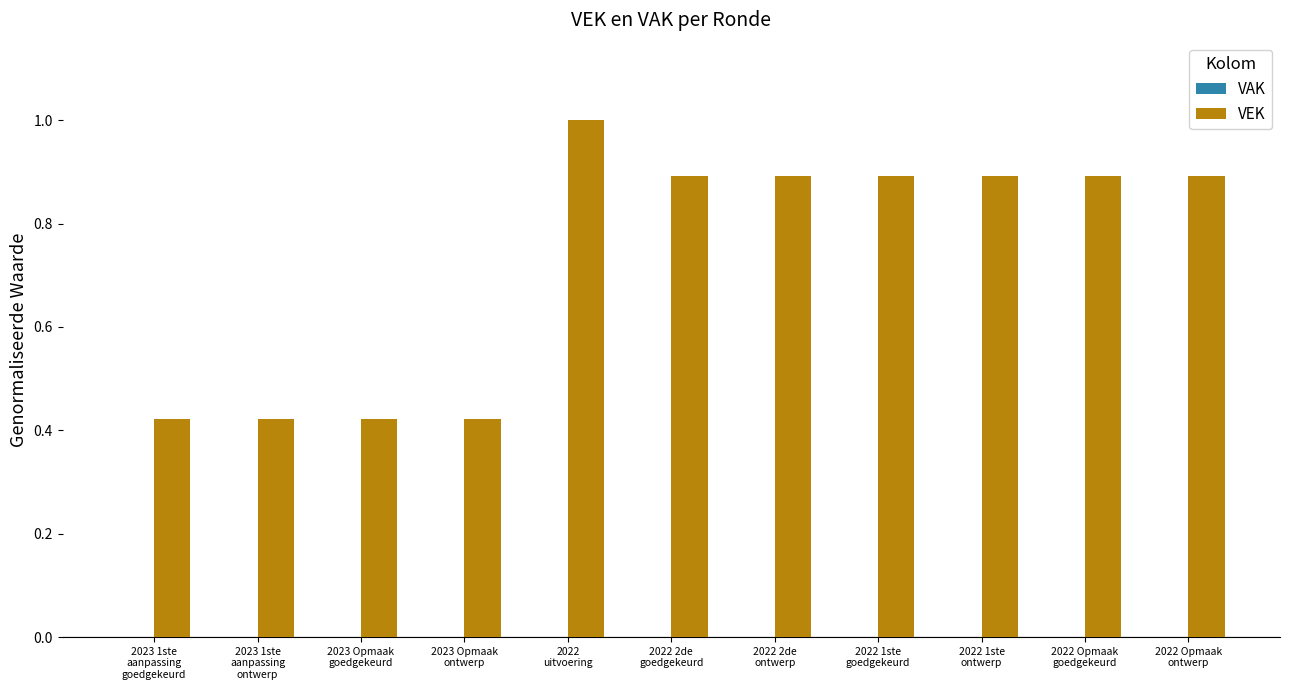

What is the value of the 9th bar from the left?

0.9